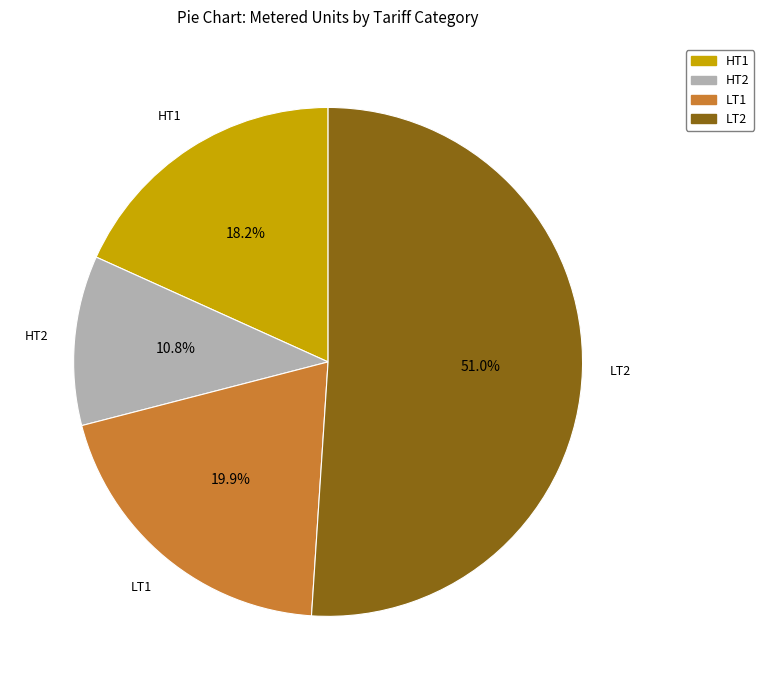

To the nearest percent, what is the combined percentage of HT2 and LT1?

31%